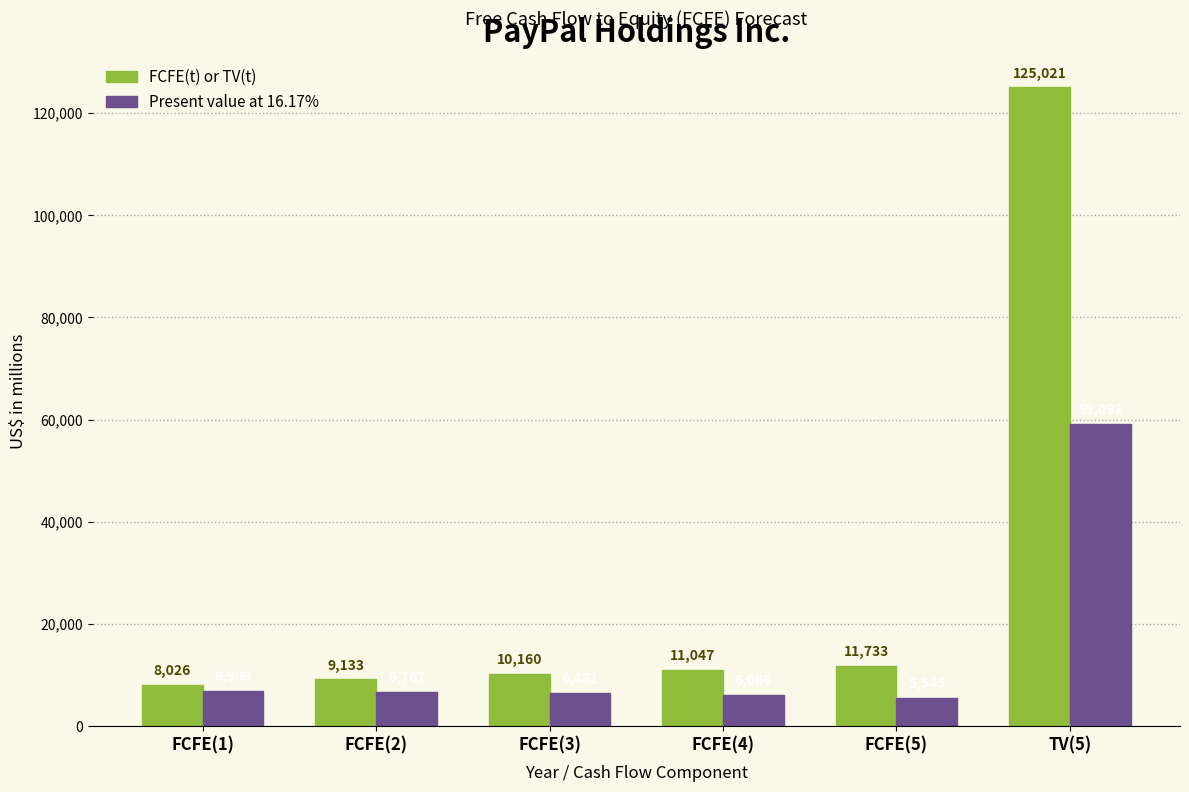

What is the difference between the FCFE(t) or TV(t) values at FCFE(4) and FCFE(5)?

686